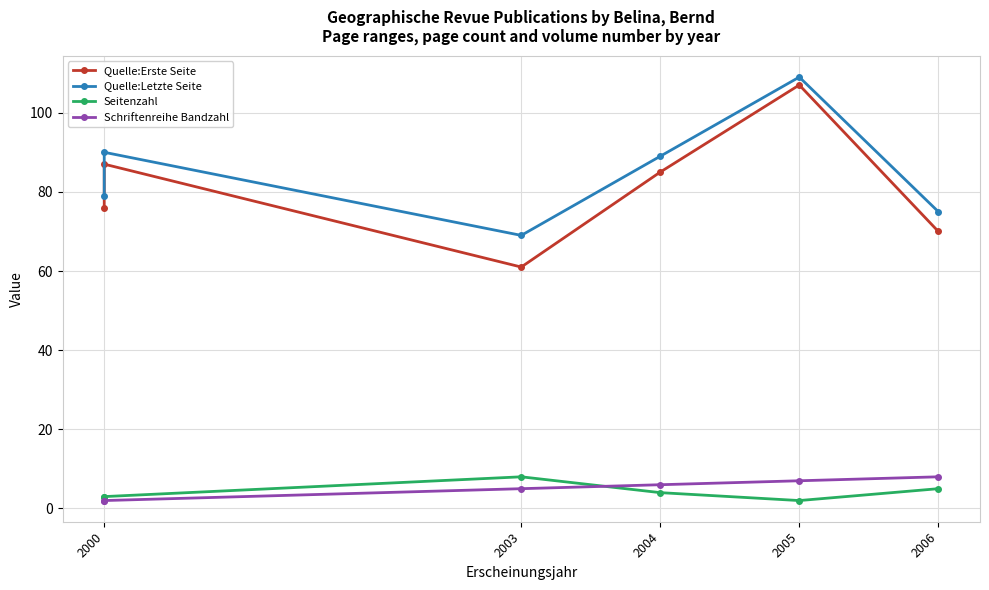

True or false: Quelle:Erste Seite has a value of 21 at 2000.

False